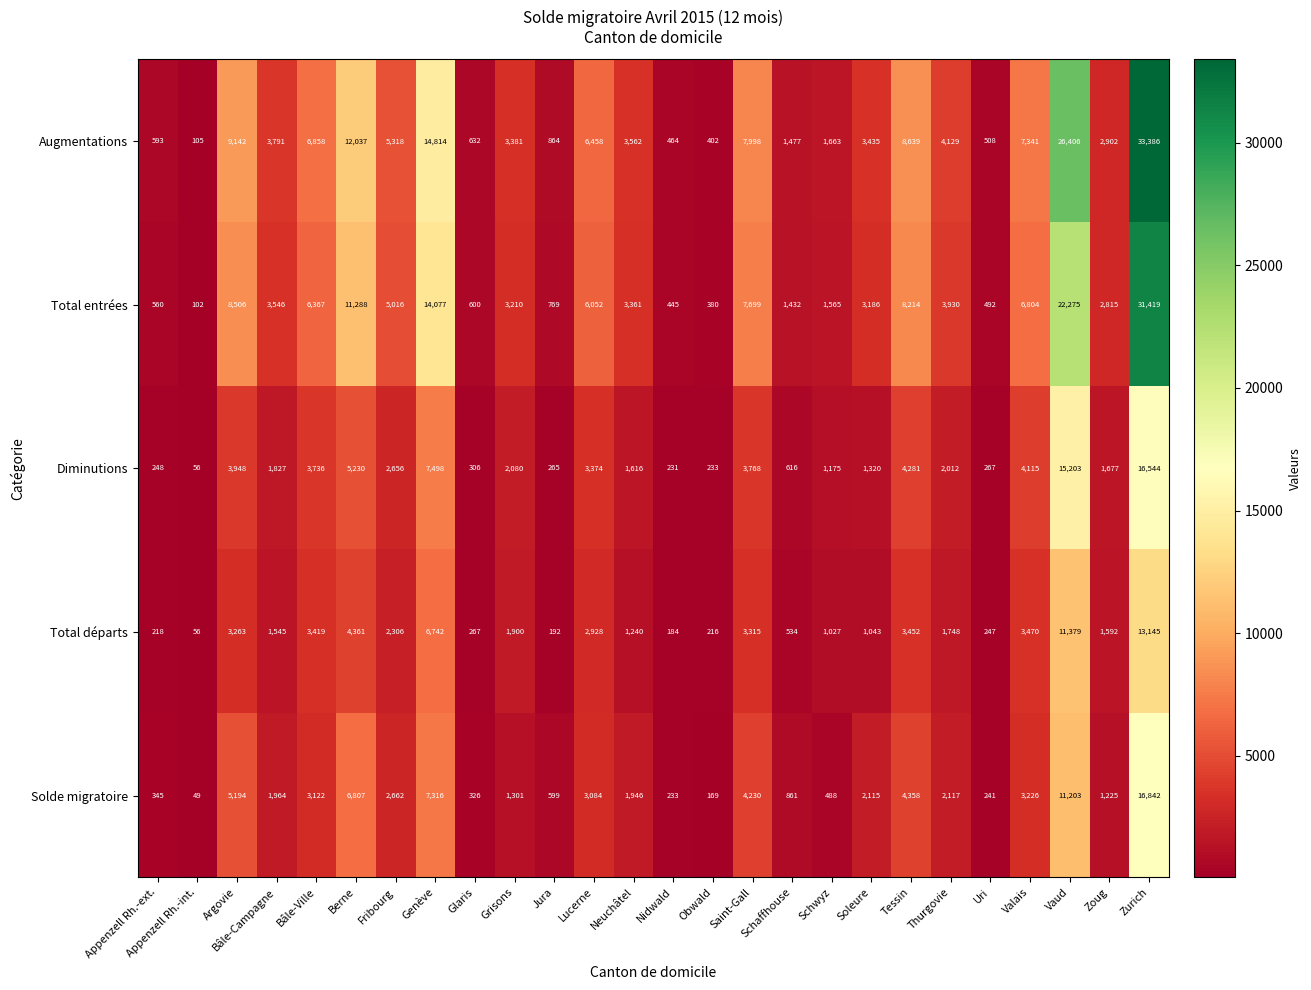

At which label is Total entrées closest to 15760?

Genève